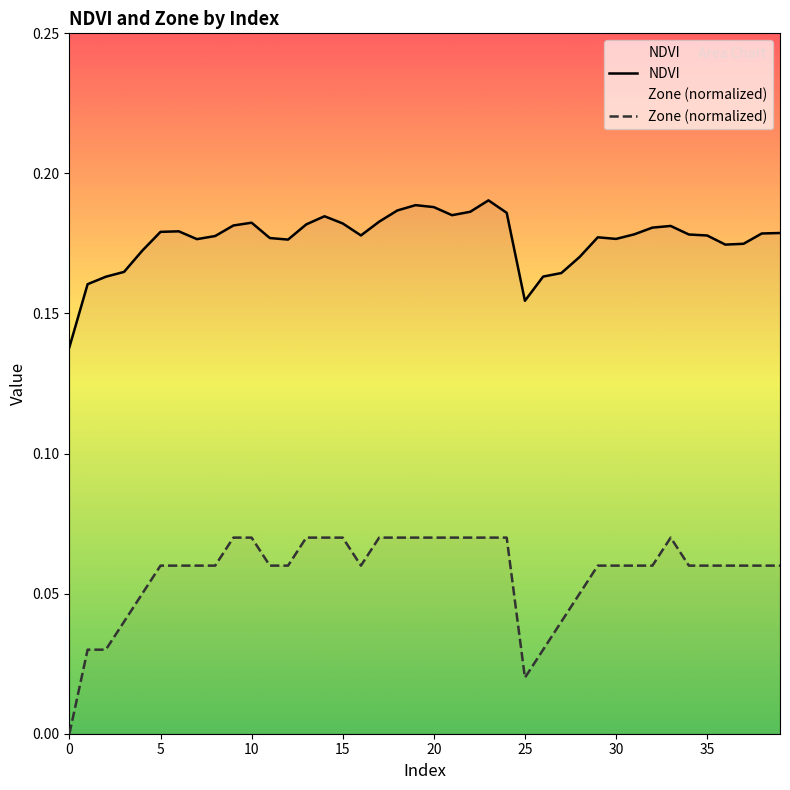

What is the difference between the maximum and minimum values in the Zone series?

0.1